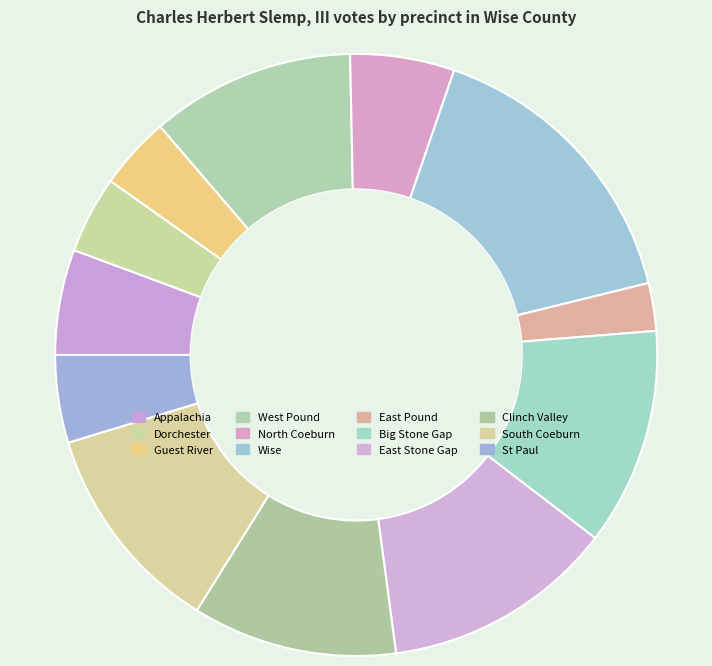

How many slices are in this pie chart?

12